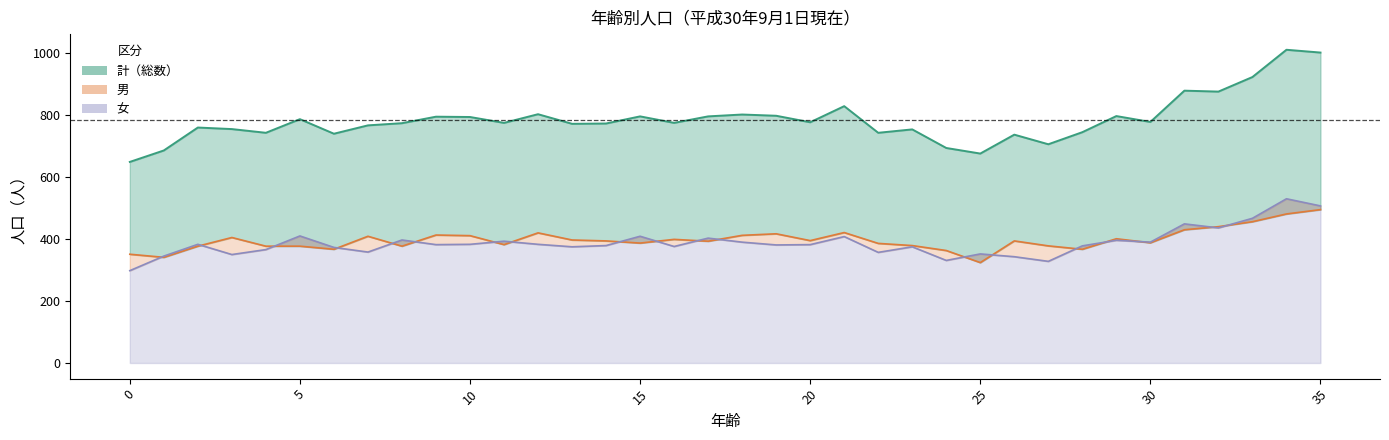

At which label is 女 closest to 414?

5